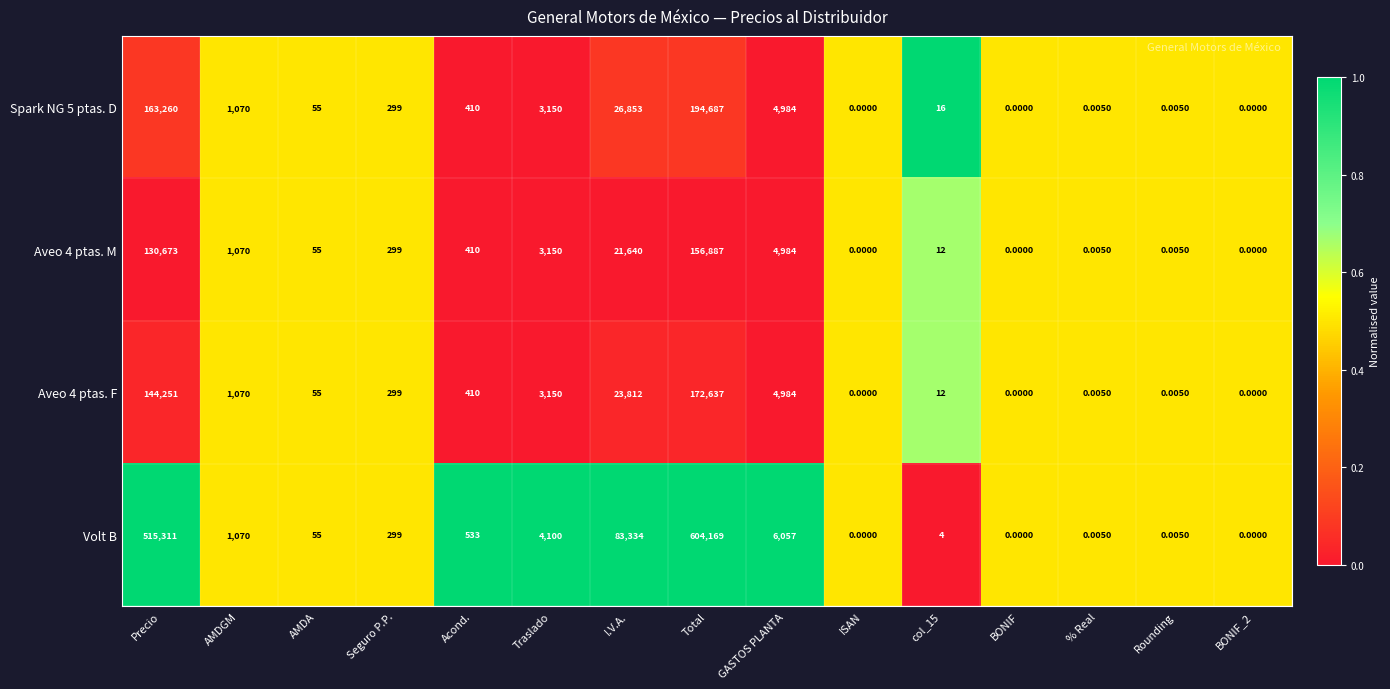

Which series has the largest range (max minus min)?

Volt B